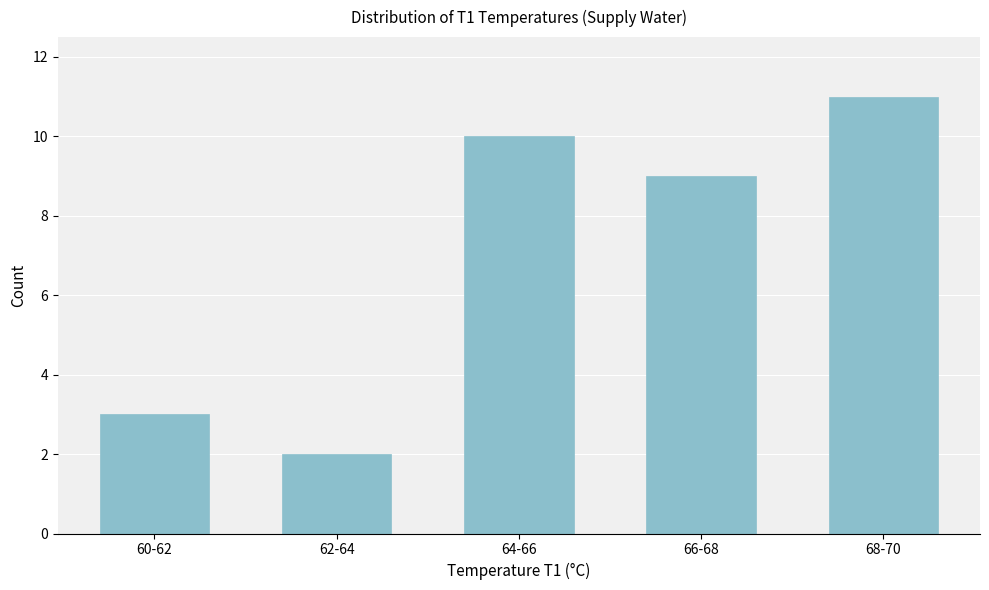

Reading right to left, list all the values displayed in this chart.

11	9	10	2	3